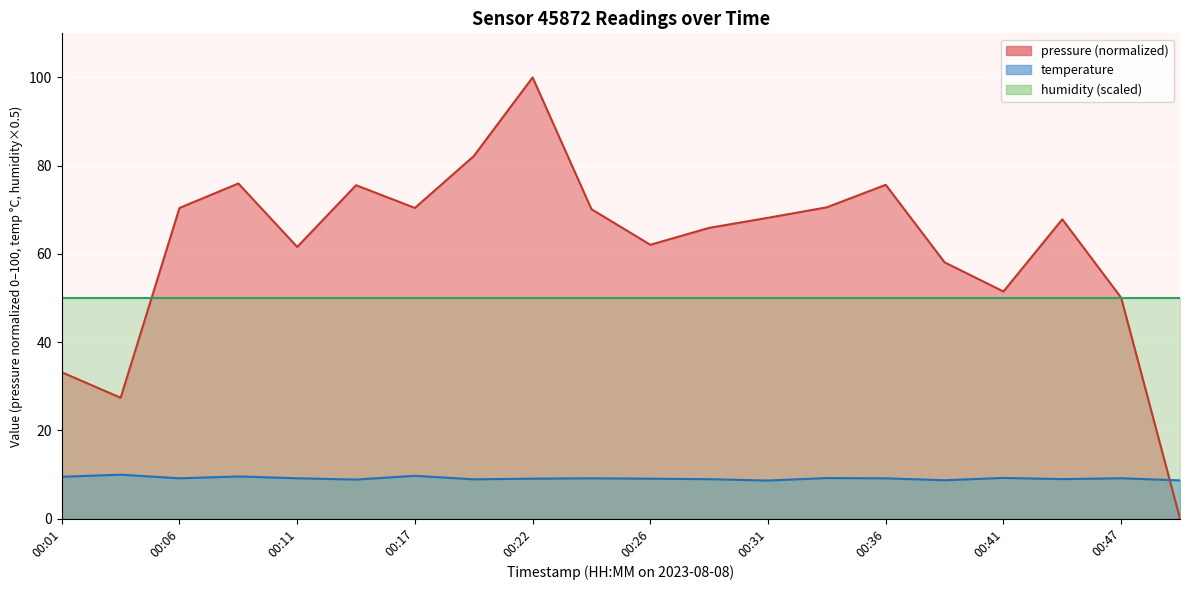

Where do pressure and temperature first cross each other?

00:47 and 00:49